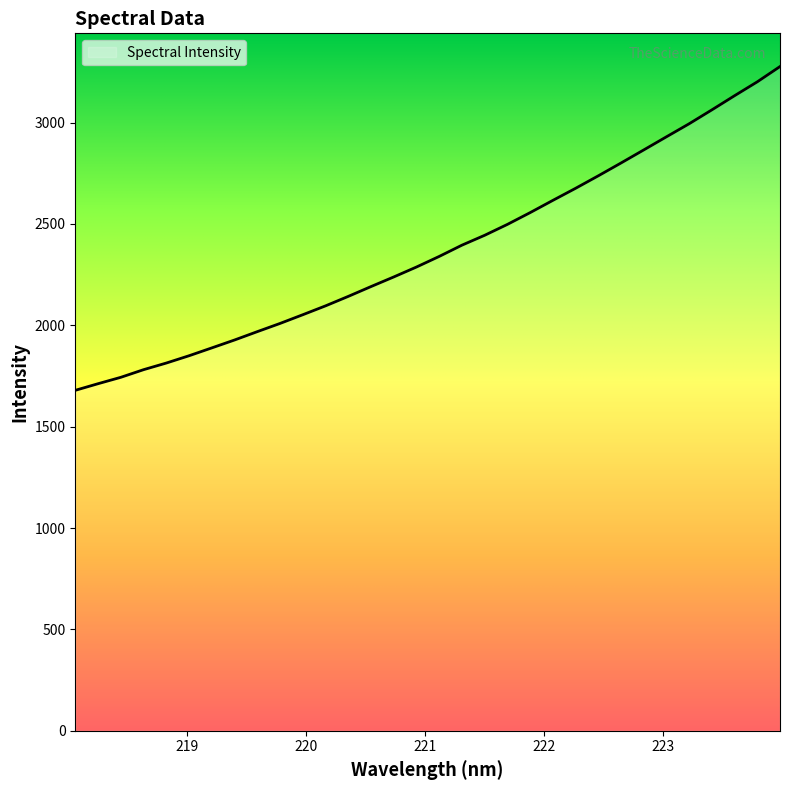

What is the smallest value displayed?

1679.1